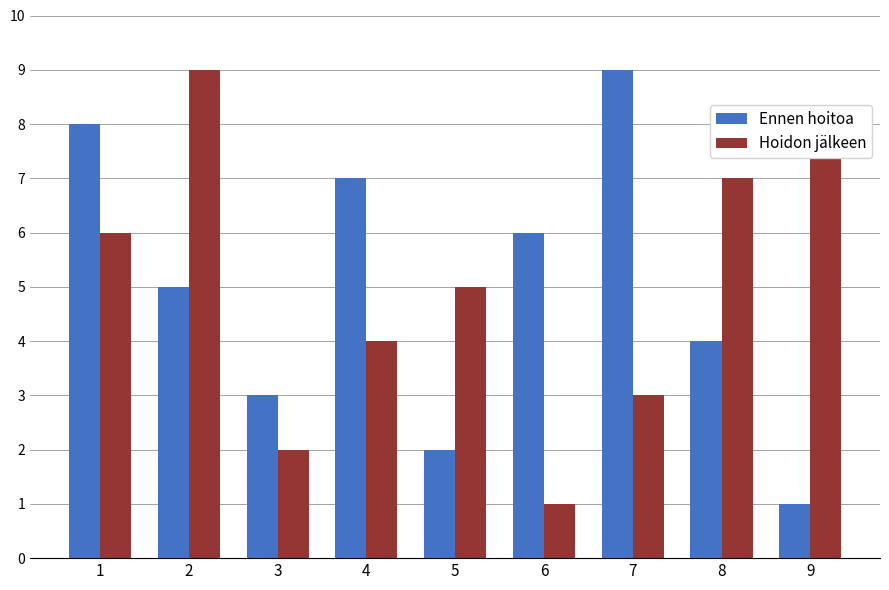

Does the chart contain stacked bars?

No